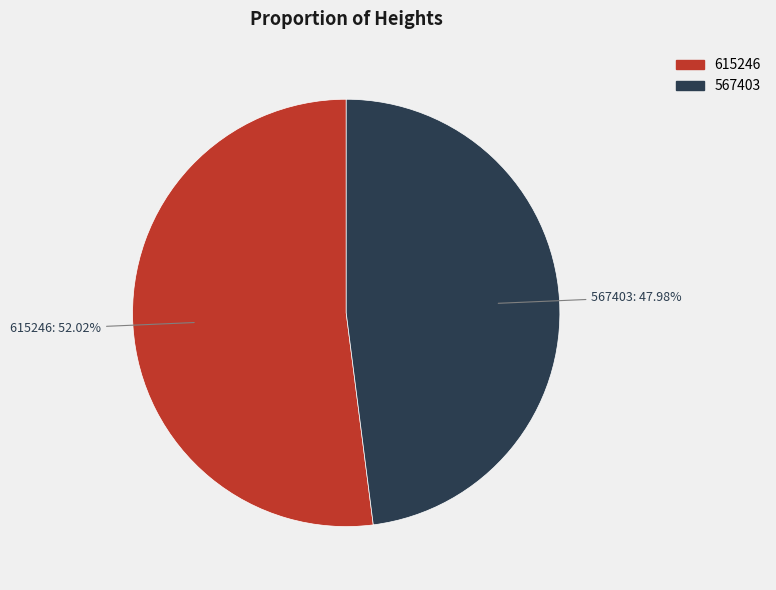

Which slice is the smallest?

567403